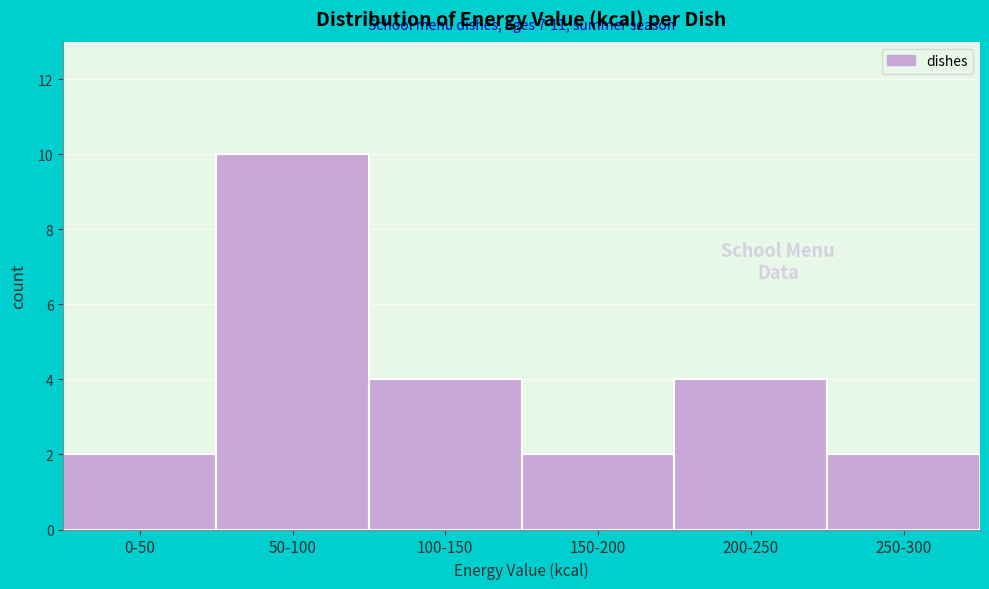

Reading left to right, extract all data points from this chart.

0-50=2	50-100=10	100-150=4	150-200=2	200-250=4	250-300=2